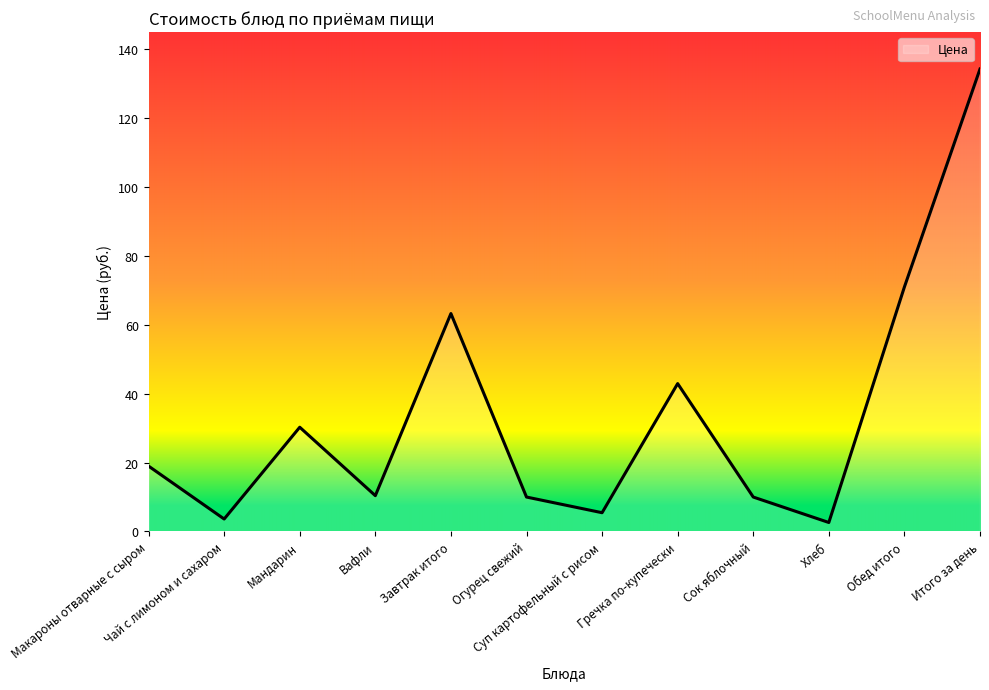

The chart shows a value of 3.6 at Чай с лимоном и сахаром. True or false?

True